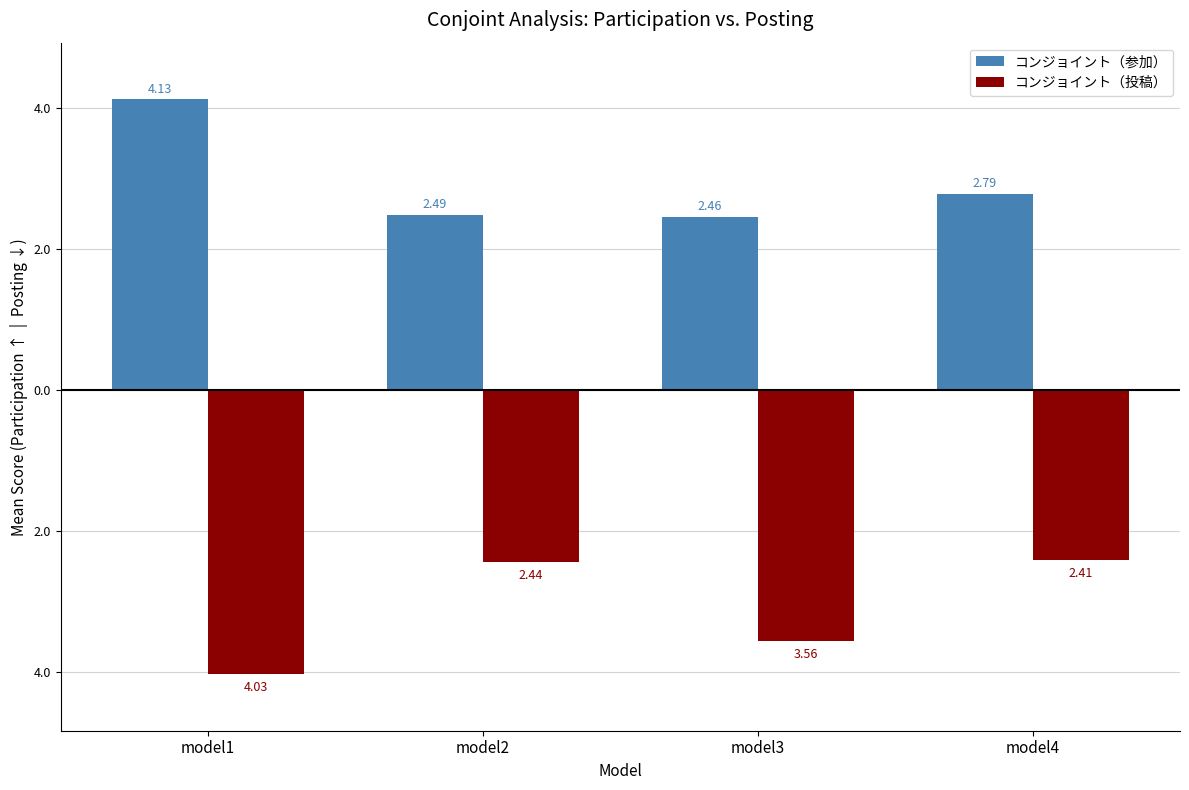

Does the chart contain any negative values?

Yes